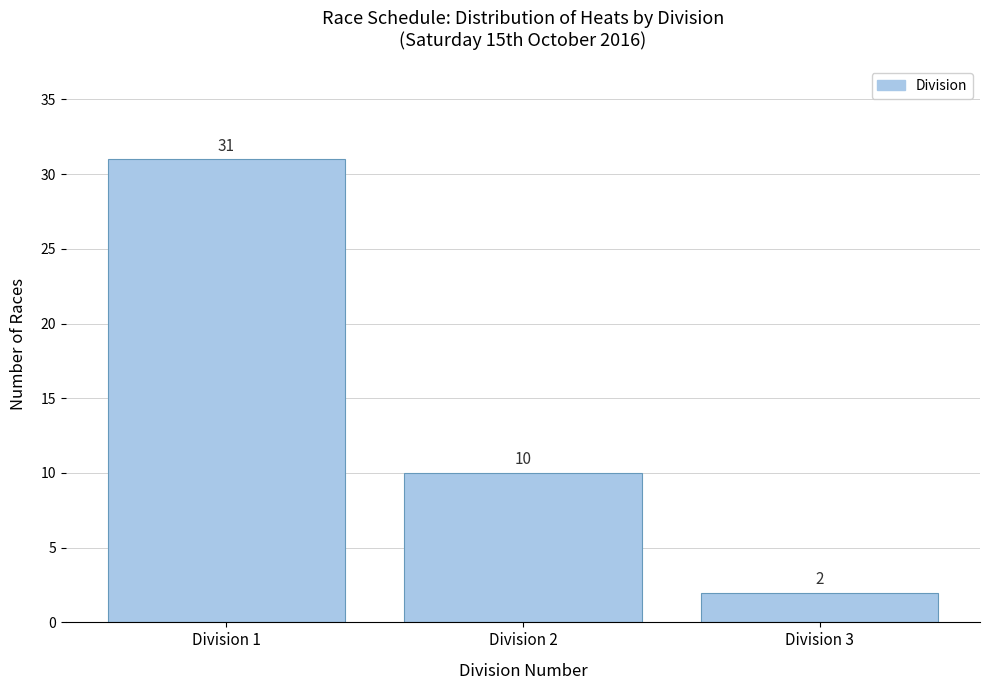

Over which range of the x-axis is the bar tallest?

0.5 to 1.5